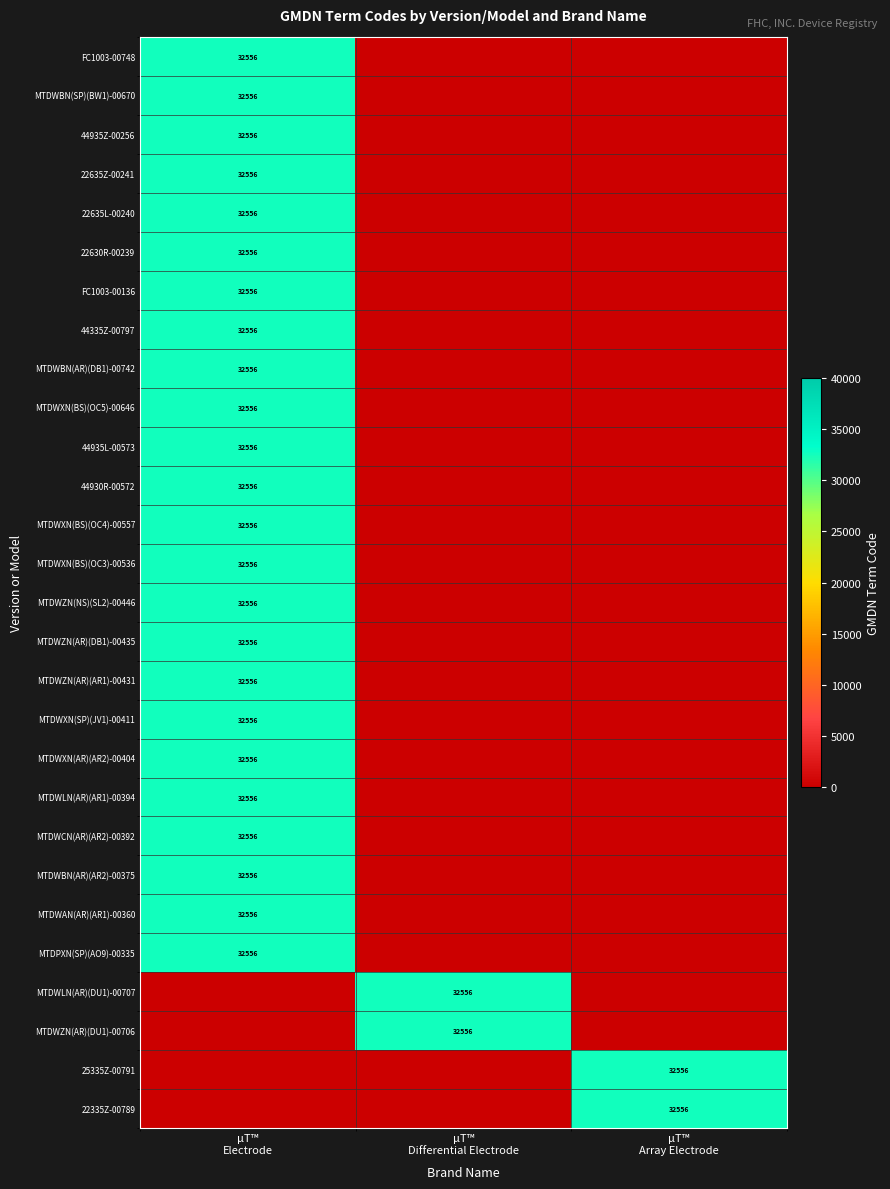

Is the value of 22635L-00240 at µT™ Electrode greater than the value of MTDWZN(NS)(SL2)-00446 at µT™ Electrode?

No